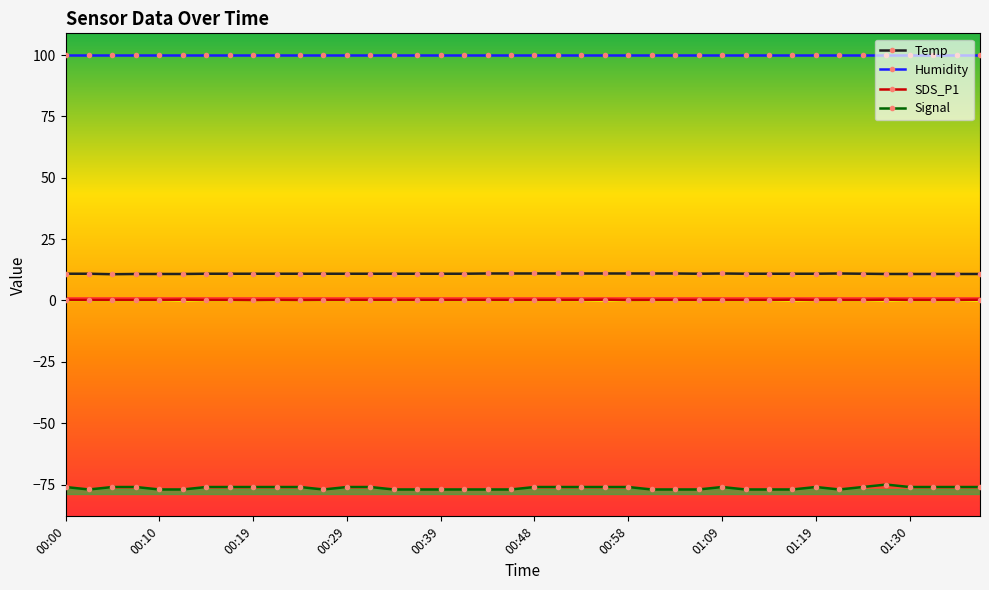

Which series has the widest spread of values?

Signal